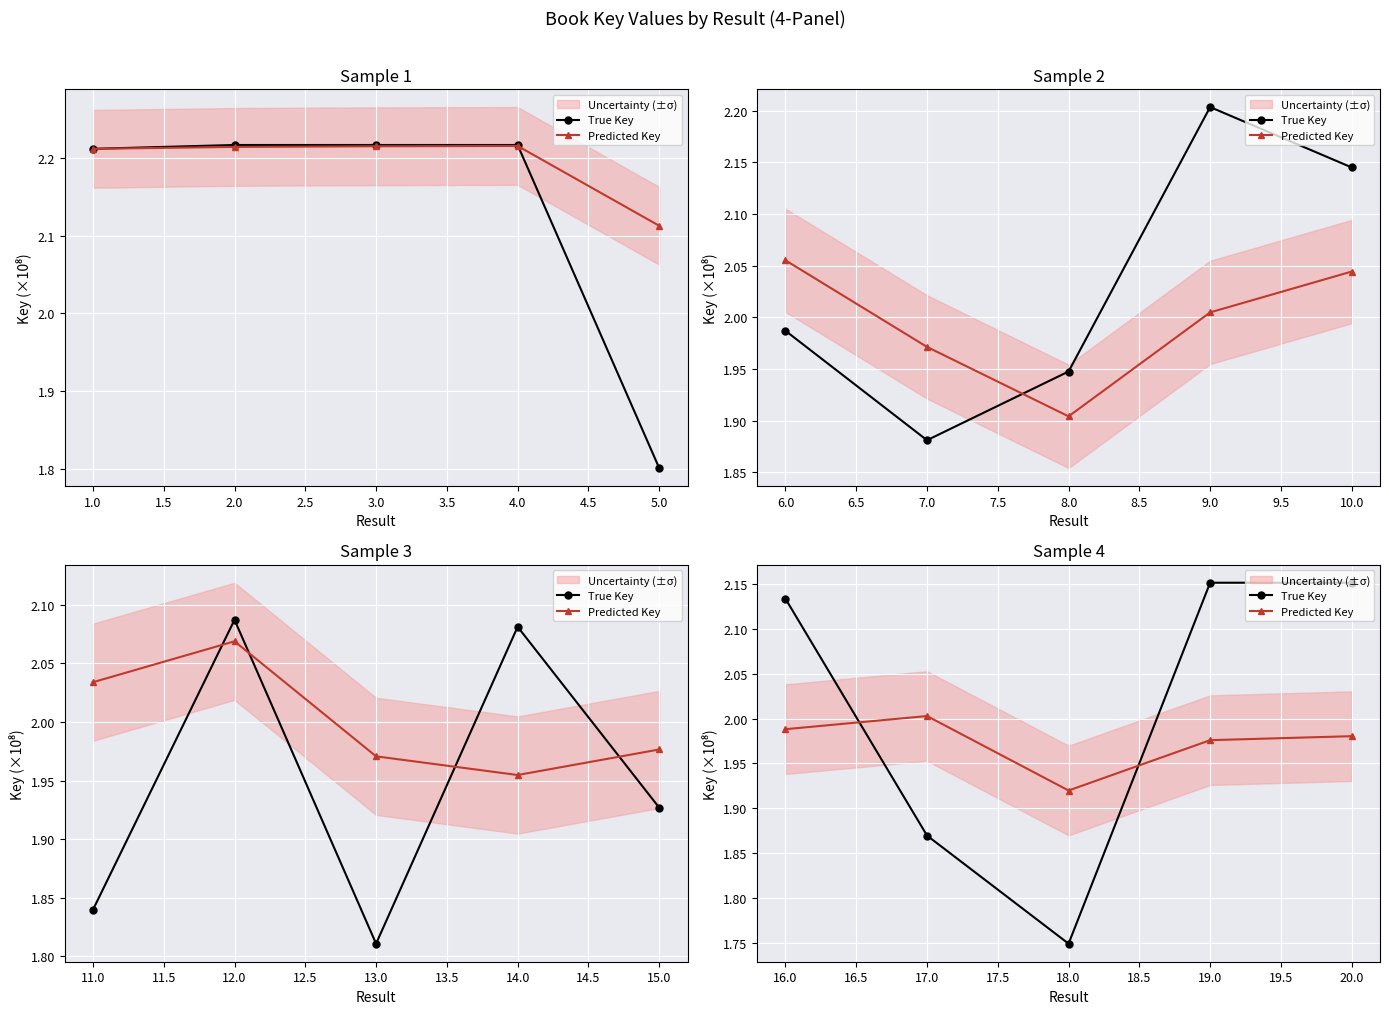

How many intersections are there between True Key and Predicted Key?

2